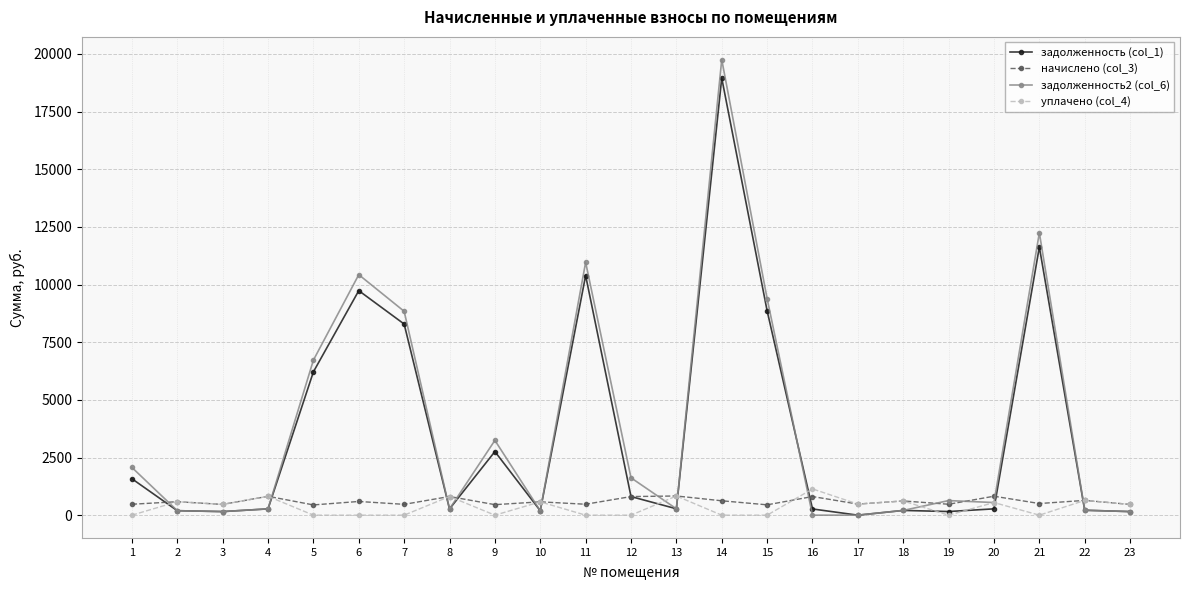

How many series are shown in this chart?

4